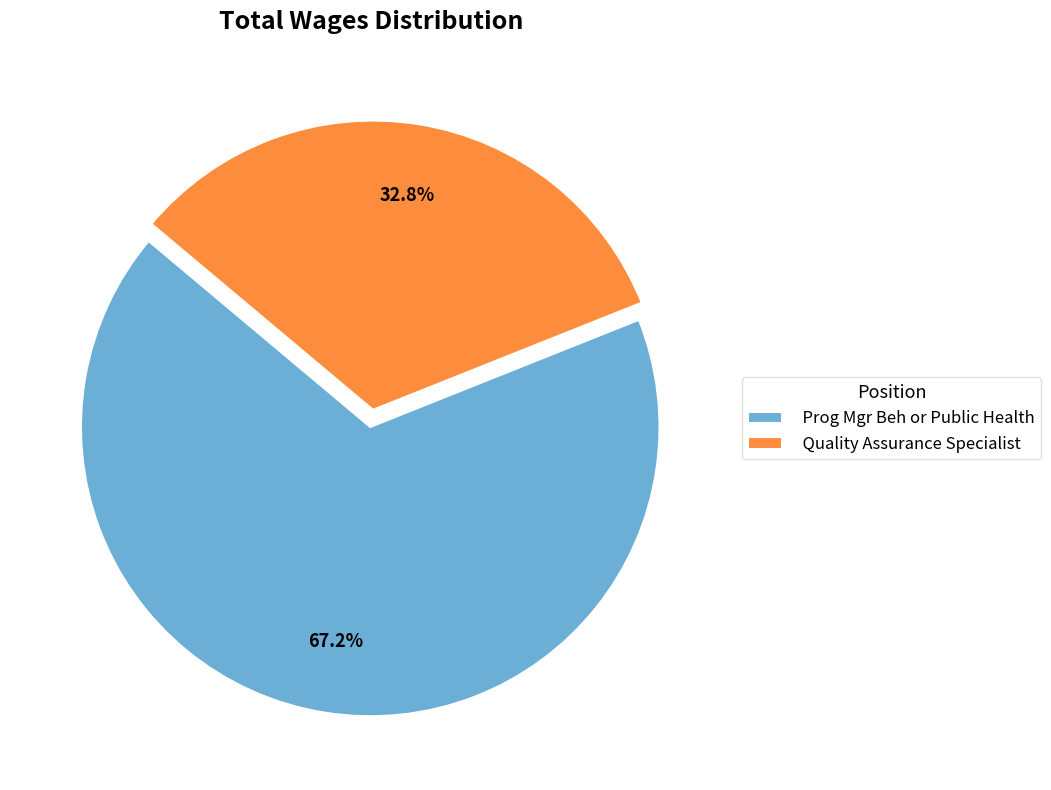

To the nearest percent, what portion does Quality Assurance Specialist represent?

33%